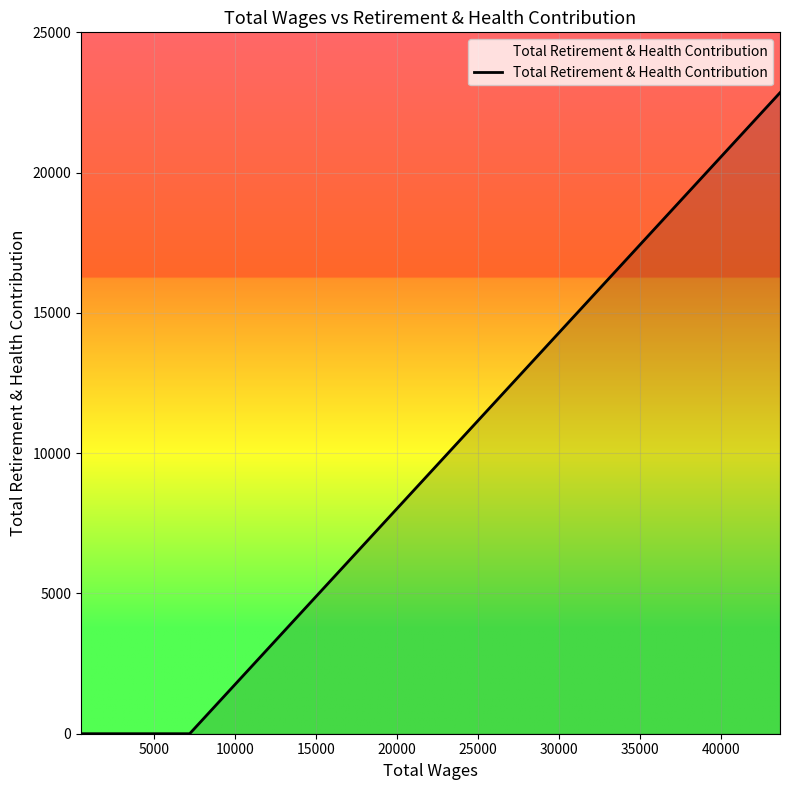

True or false: the data has more than 2 interior local peaks.

False